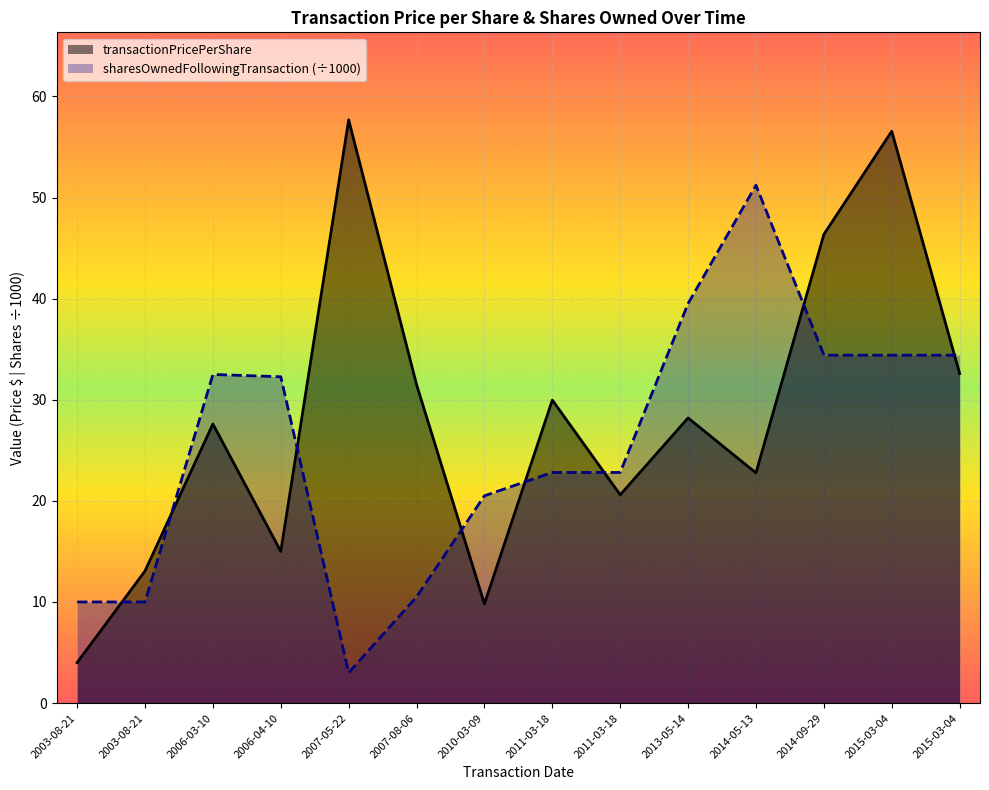

What is the minimum value for transactionPricePerShare?

4.0